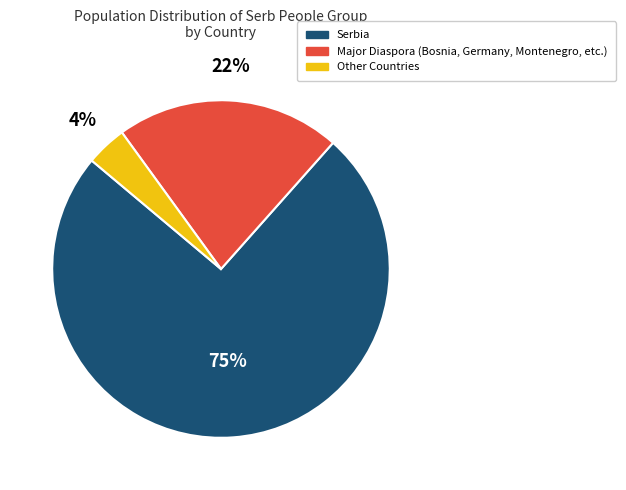

To the nearest percent, what percentage of the pie is Other Countries?

4%